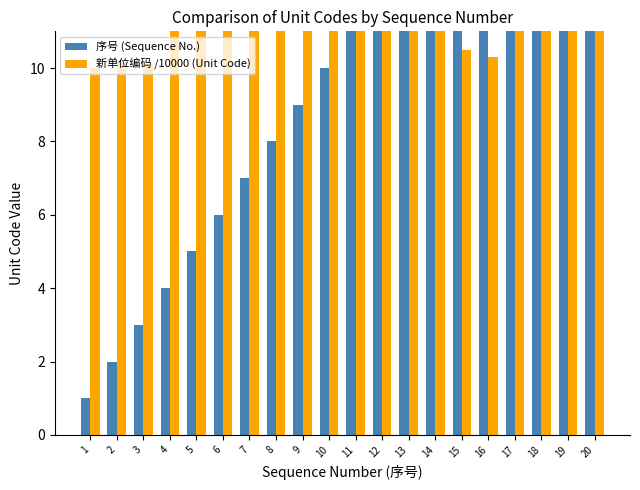

Reading left to right, what are all the values shown in this chart?

序号 (Sequence No.): 1.0	2.0	3.0	4.0	5.0	6.0	7.0	8.0	9.0	10.0	11.0	12.0	13.0	14.0	15.0	16.0	17.0	18.0	19.0	20.0
新单位编码 /10000 (Unit Code): 10.0	10.2	10.1	14.6	14.7	14.8	14.9	15.0	15.4	15.3	15.1	15.5	33.5	40.0	10.5	10.3	25.0	25.4	40.3	41.1